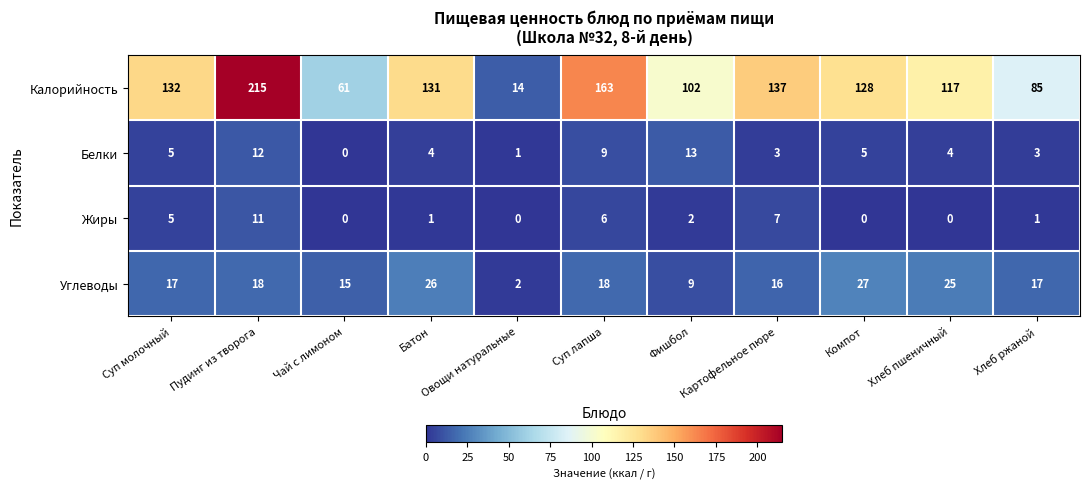

How many categories are shown in the chart?

11